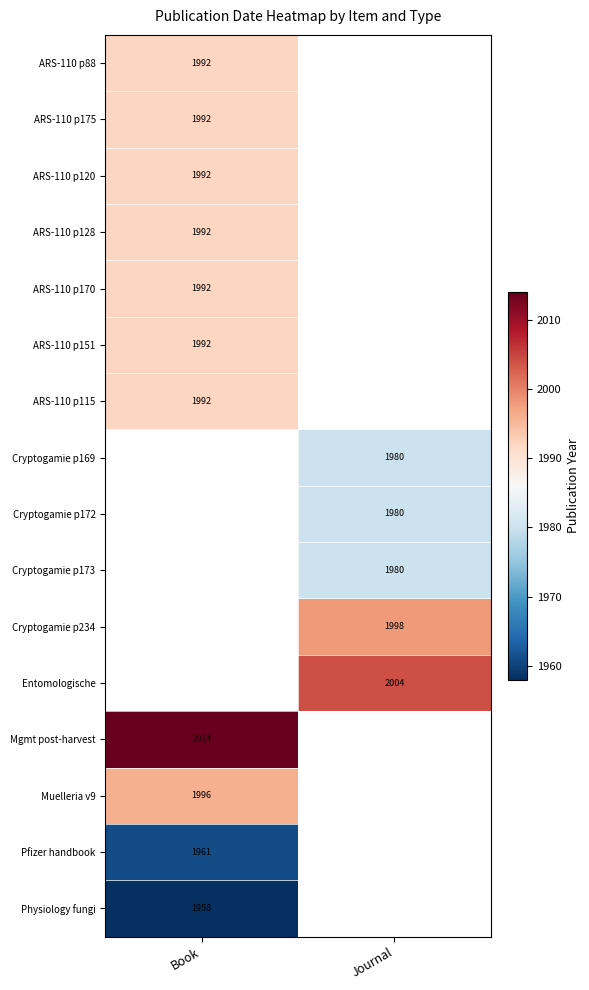

Is it true that ARS-110 p170 equals 2845 at Book?

False